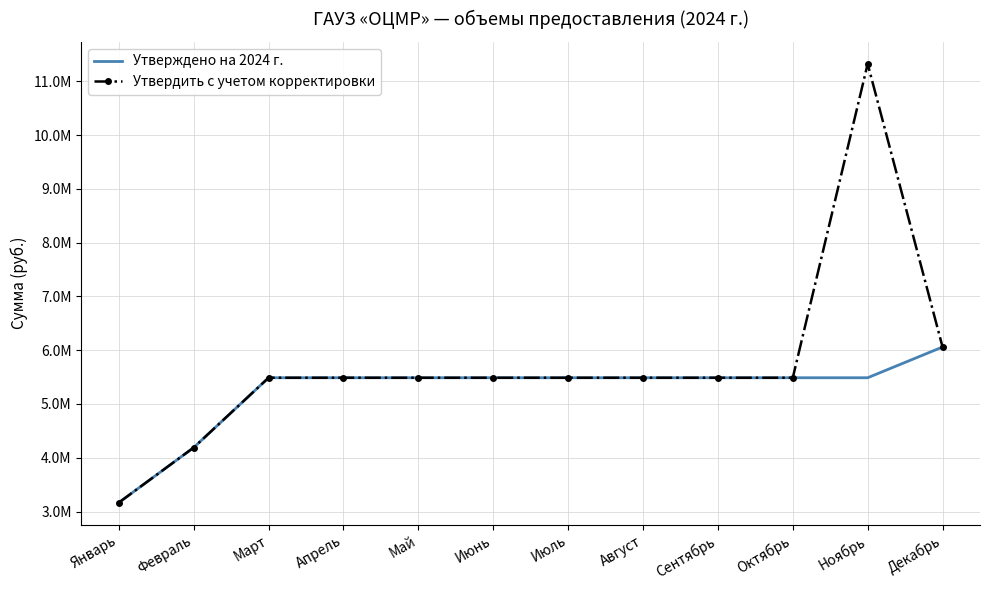

Which series has the largest range (max minus min)?

Утвердить с учетом корректировки